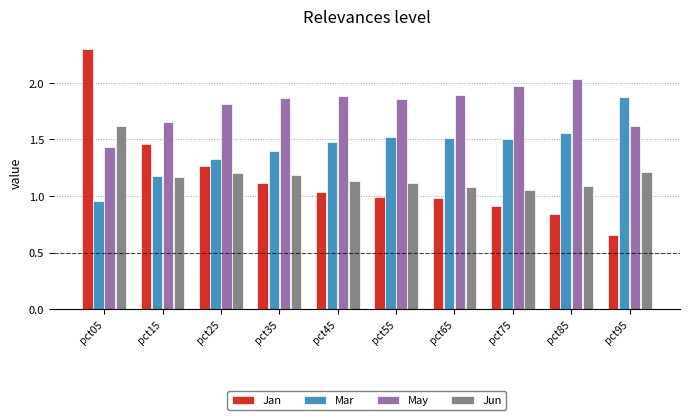

What is the total value across all series at pct05?

6.3